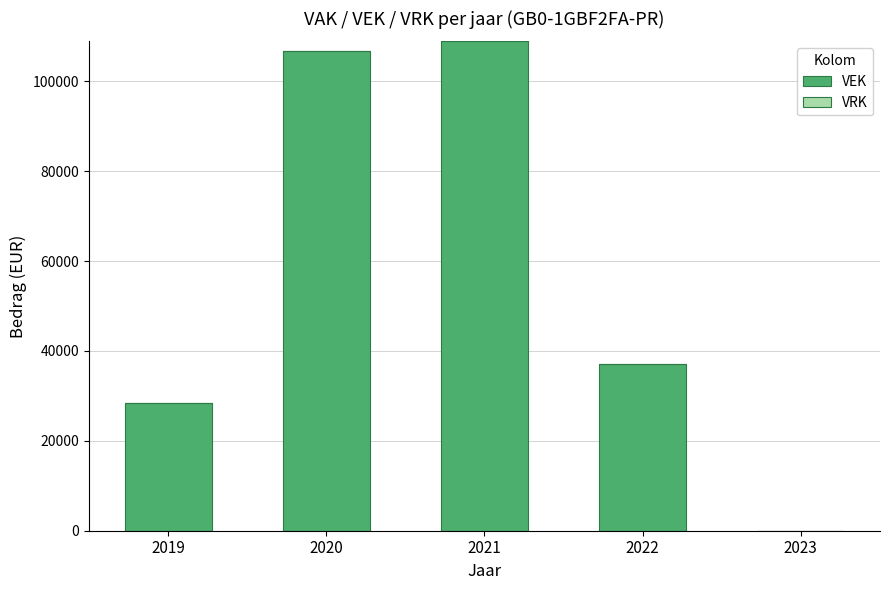

Is it true that the value at 2019 is 28427?

True